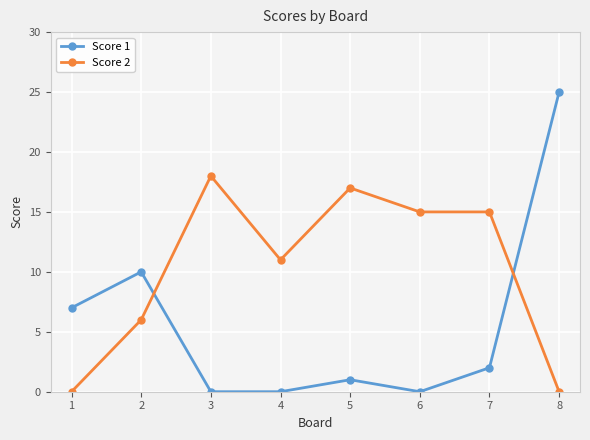

What is the maximum value shown in the chart?

25